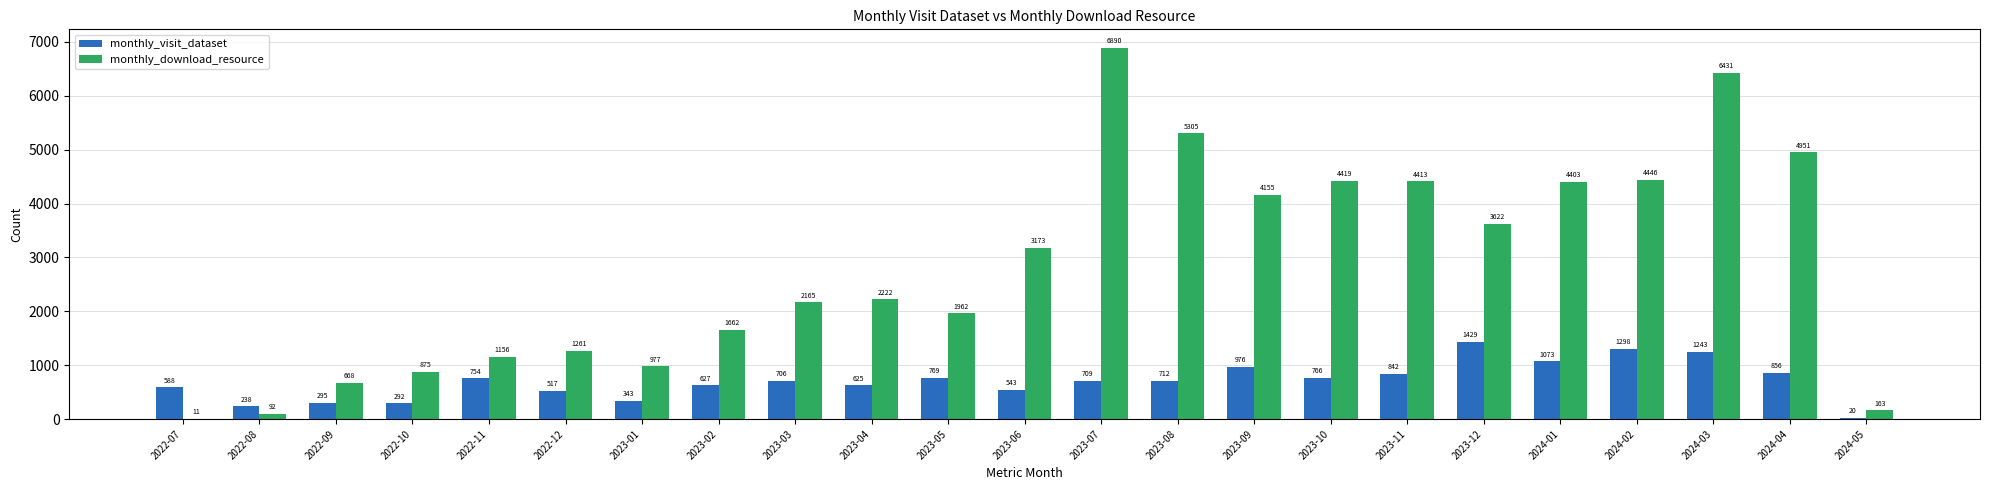

Reading left to right, what are all the values shown in this chart?

monthly_visit_dataset: 588	238	295	292	754	517	343	627	706	625	769	543	709	712	976	766	842	1429	1073	1298	1243	856	20
monthly_download_resource: 11	92	668	875	1156	1261	977	1662	2165	2222	1962	3173	6890	5305	4155	4419	4413	3622	4403	4446	6431	4951	163